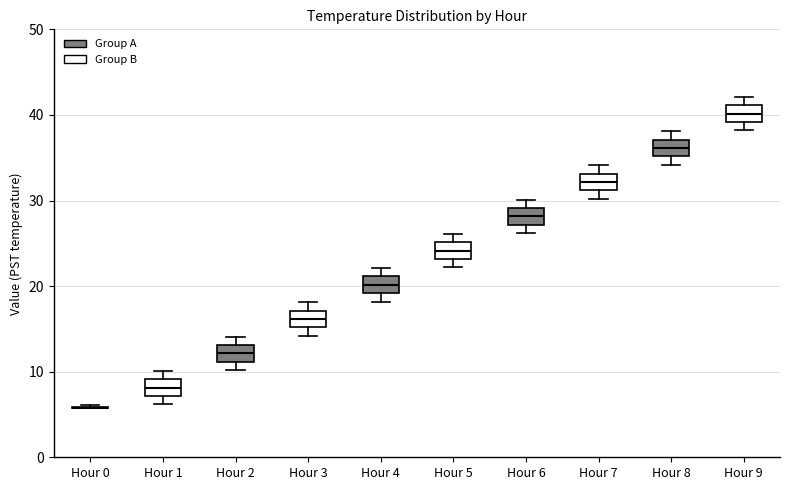

Reading left to right, transcribe this box plot: for each box, give where its median line is, the range the box spans, and where its two whiskers end, as read against the y-axis. The values are not printed on the chart, so give them approximately, as read against the axis.

Hour 0: box collapsed to a line at 6, whiskers 6 to 6
Hour 1: median 8, box 7 to 9, whiskers 6 to 10
Hour 2: median 12, box 11 to 13, whiskers 10 to 14
Hour 3: median 16, box 15 to 17, whiskers 14 to 18
Hour 4: median 20, box 19 to 21, whiskers 18 to 22
Hour 5: median 24, box 23 to 25, whiskers 22 to 26
Hour 6: median 28, box 27 to 29, whiskers 26 to 30
Hour 7: median 32, box 31 to 33, whiskers 30 to 34
Hour 8: median 36, box 35 to 37, whiskers 34 to 38
Hour 9: median 40, box 39 to 41, whiskers 38 to 42